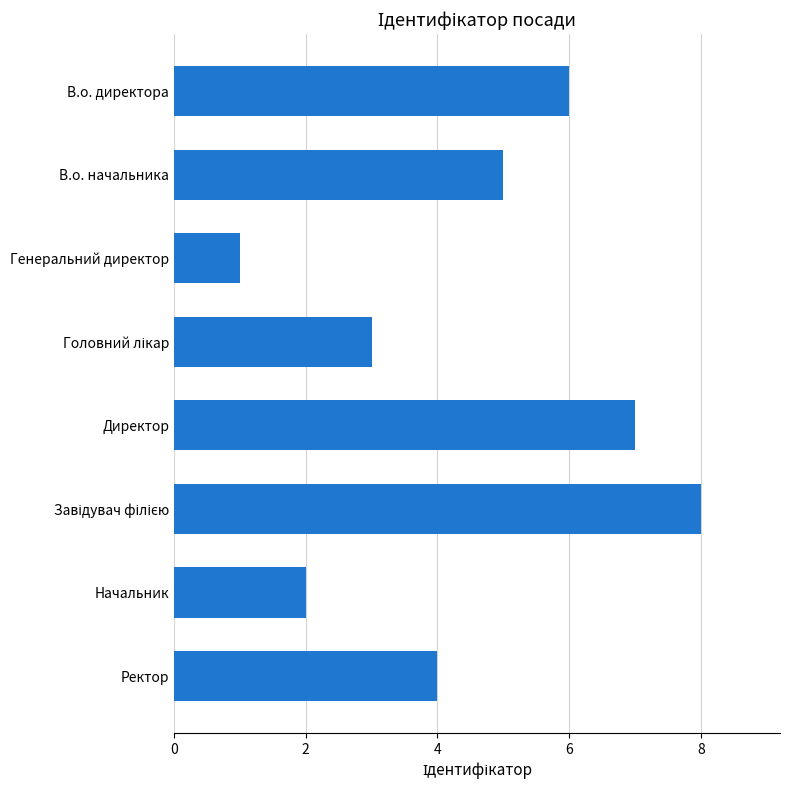

The value at В.о. директора is 6. True or false?

True